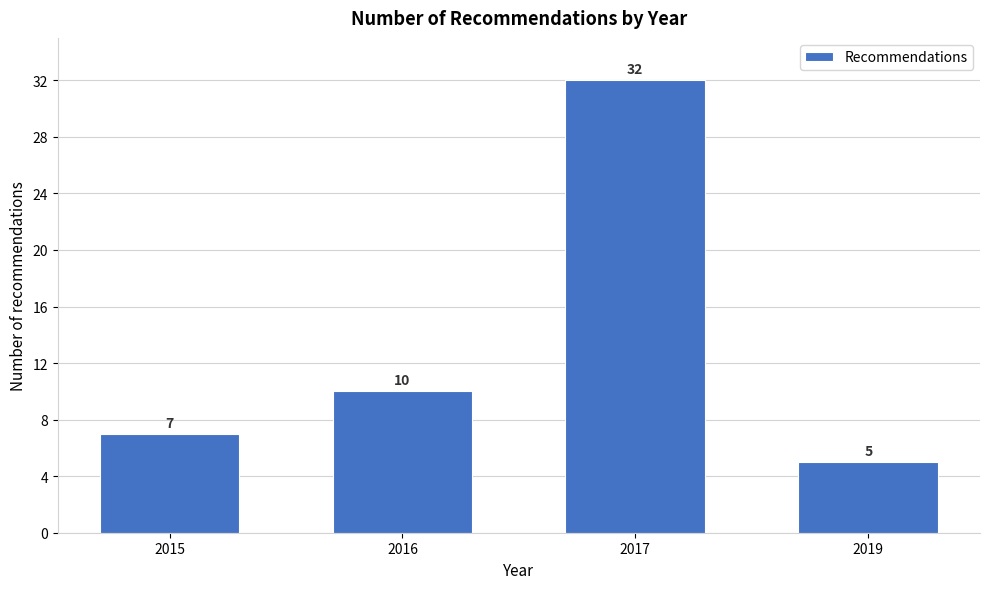

Reading left to right, what are all the values shown in this chart?

2015=7	2016=10	2017=32	2019=5